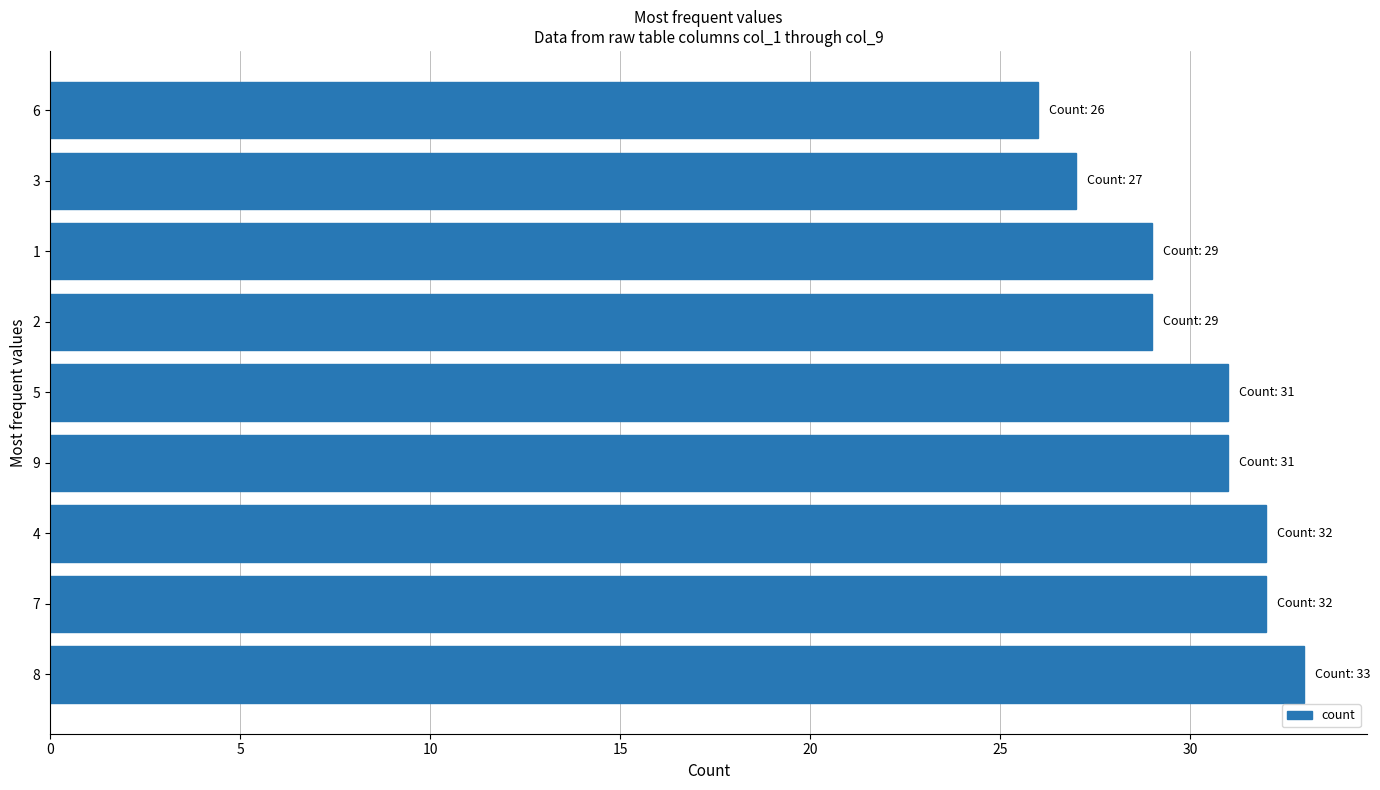

How many series are shown in this chart?

1